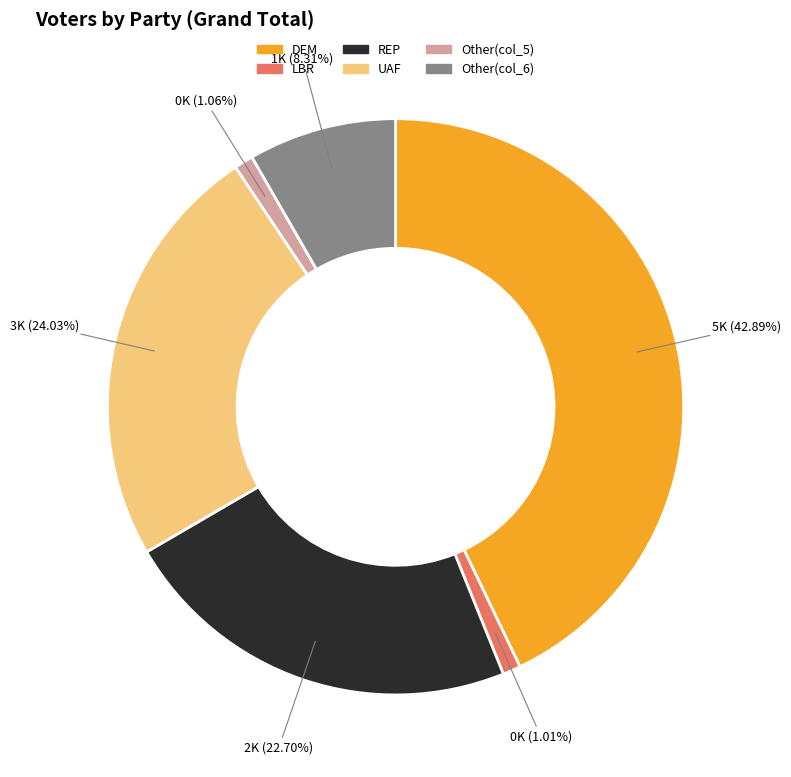

Does any single category account for the majority?

No